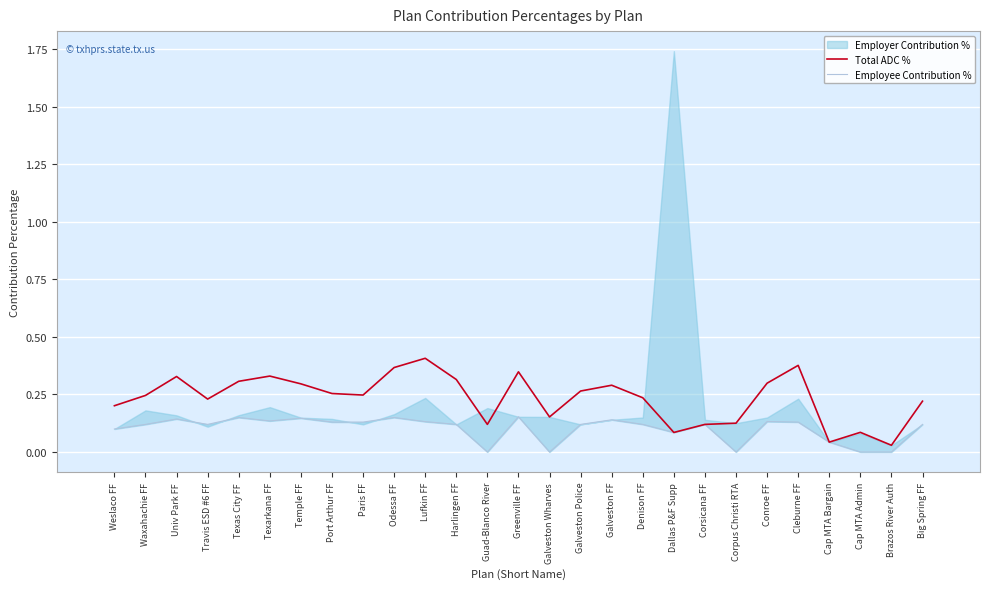

What is the sum of all Employee Contribution % values?

2.7